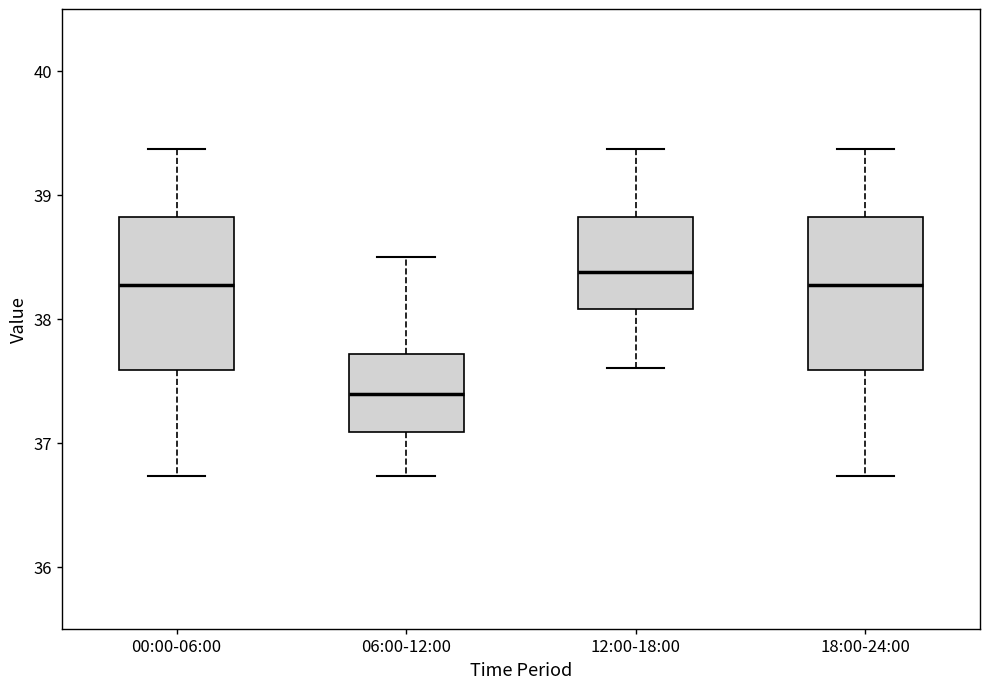

Where is the upper edge of the box for 18:00-24:00 on the y-axis? The values are not printed on the chart, so give them approximately, as read against the axis.

38.8